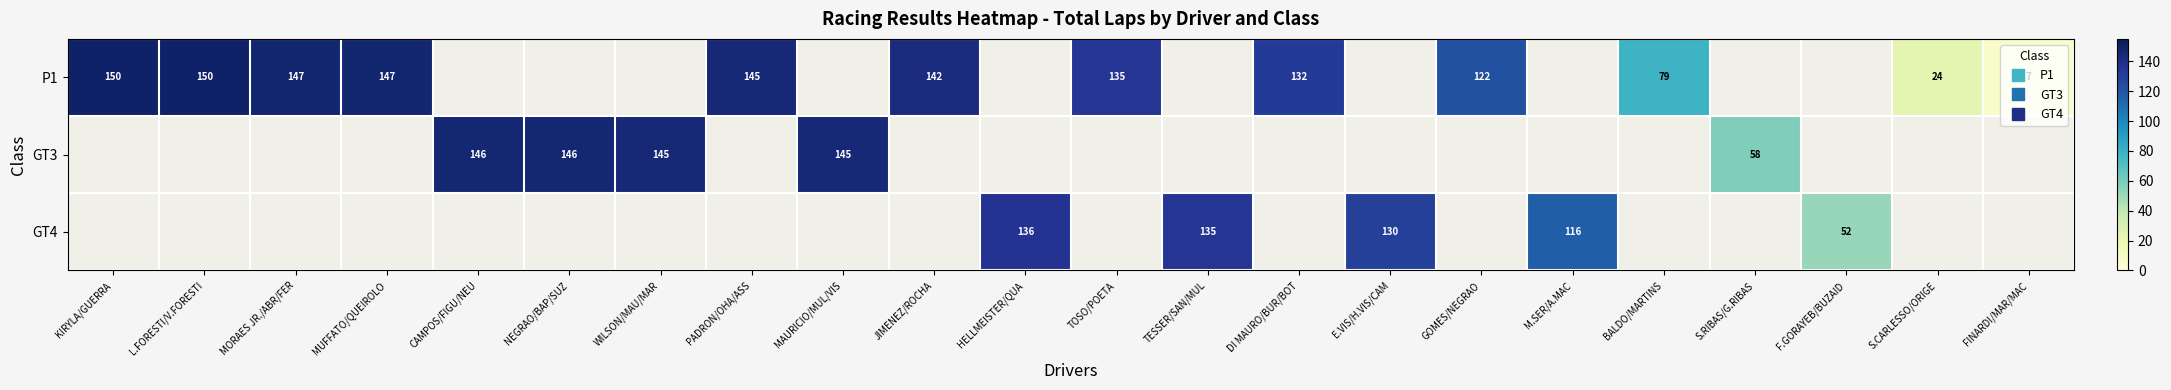

How many positive values does the GT3 series have?

5